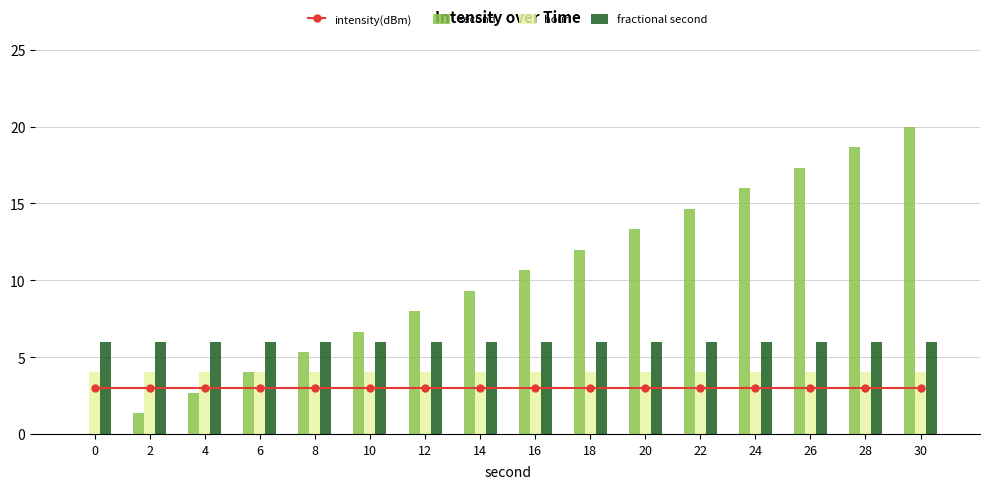

How many groups of bars are there?

16